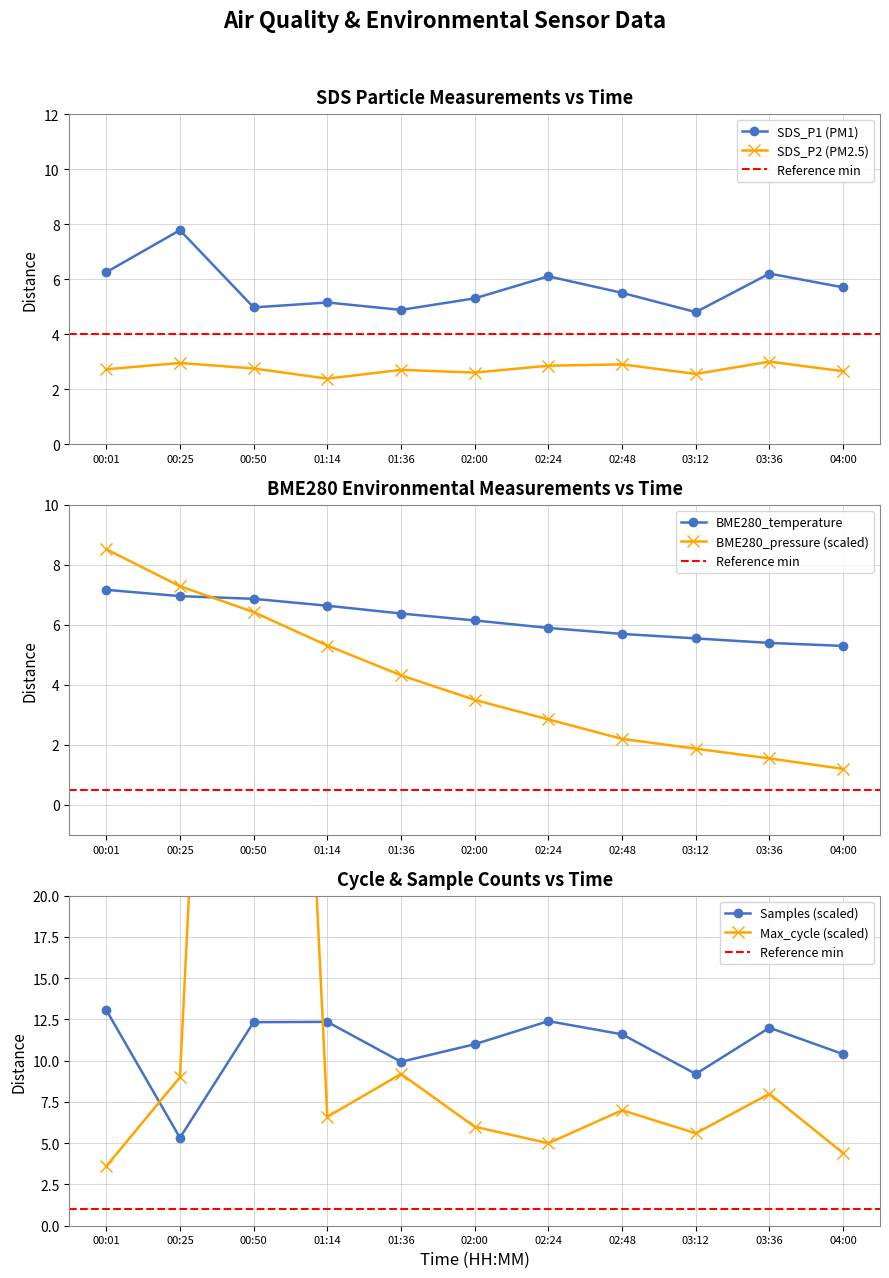

Reading left to right, what are all the values shown in this chart?

SDS_P1: 00:01=6.2	00:25=7.8	00:50=5.0	01:14=5.2	01:36=4.9	02:00=5.3	02:24=6.1	02:48=5.5	03:12=4.8	03:36=6.2	04:00=5.7
SDS_P2: 00:01=2.7	00:25=3.0	00:50=2.8	01:14=2.4	01:36=2.7	02:00=2.6	02:24=2.9	02:48=2.9	03:12=2.5	03:36=3.0	04:00=2.6
BME280_temperature: 00:01=7.2	00:25=7.0	00:50=6.9	01:14=6.6	01:36=6.4	02:00=6.2	02:24=5.9	02:48=5.7	03:12=5.5	03:36=5.4	04:00=5.3
BME280_pressure: 00:01=8.5	00:25=7.3	00:50=6.4	01:14=5.3	01:36=4.3	02:00=3.5	02:24=2.9	02:48=2.2	03:12=1.9	03:36=1.6	04:00=1.2
Samples: 00:01=13.1	00:25=5.3	00:50=12.3	01:14=12.4	01:36=9.9	02:00=11.0	02:24=12.4	02:48=11.6	03:12=9.2	03:36=12.0	04:00=10.4
Max_cycle: 00:01=3.6	00:25=9.0	00:50=99.4	01:14=6.6	01:36=9.2	02:00=6.0	02:24=5.0	02:48=7.0	03:12=5.6	03:36=8.0	04:00=4.4